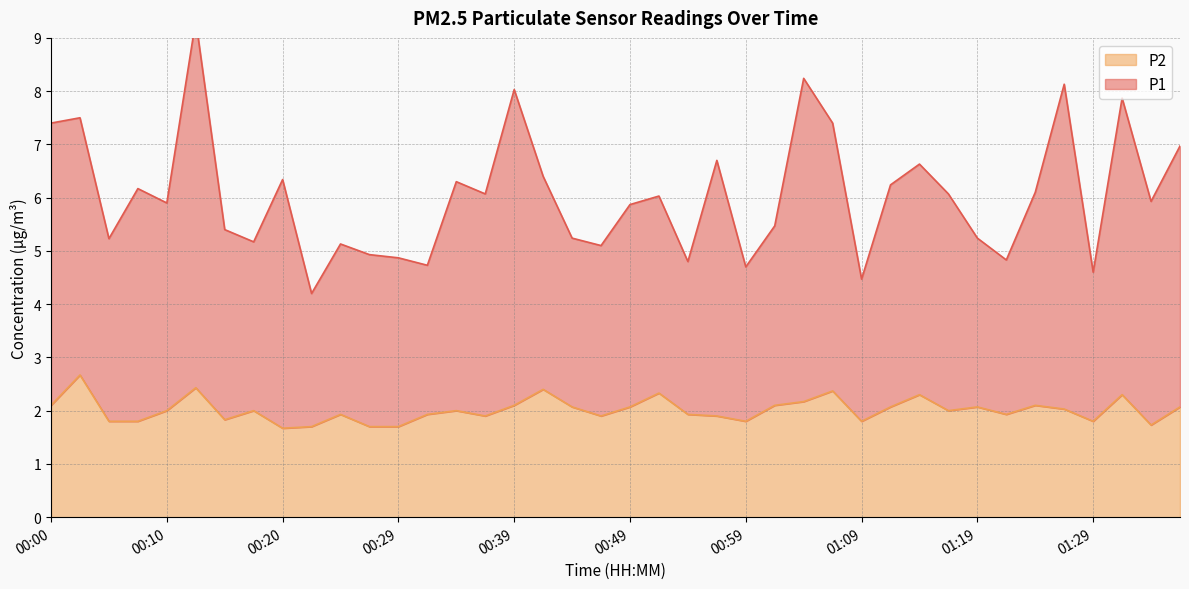

What is the label of the 10th point from the left?

00:22